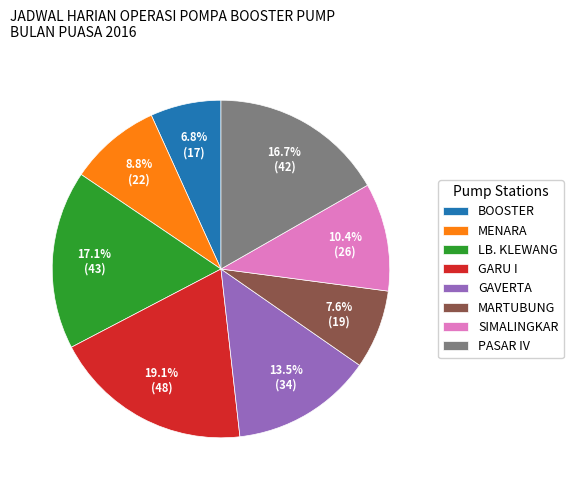

Count the number of slices in the pie.

8